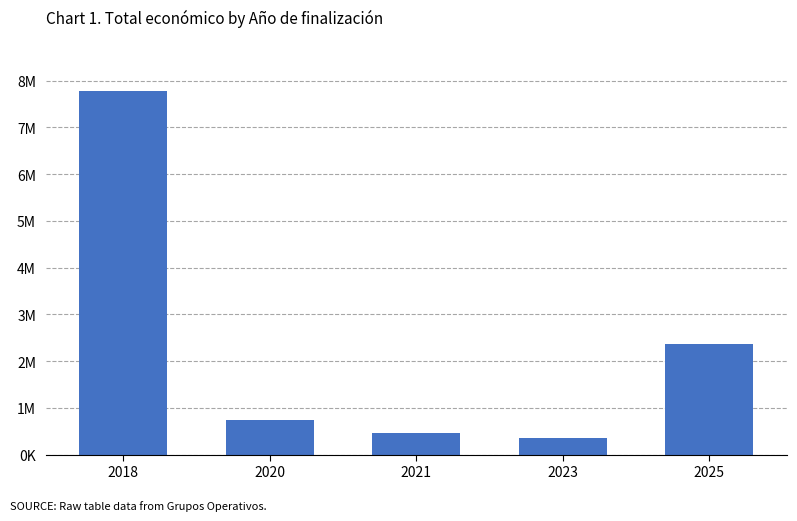

List the labels in order of value, smallest first.

2023, 2021, 2020, 2025, 2018